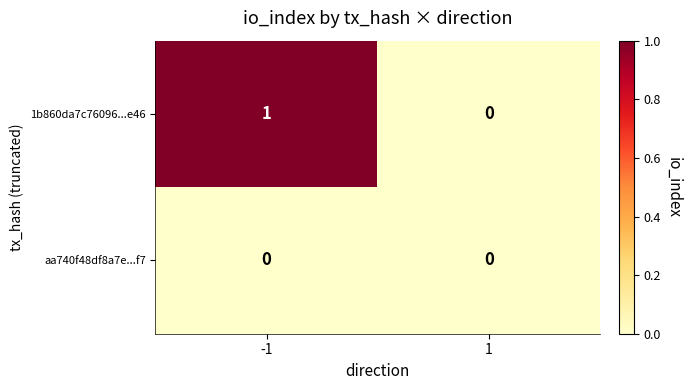

The aa740f48df8a7e...f7 series shows 0 at 1. True or false?

True